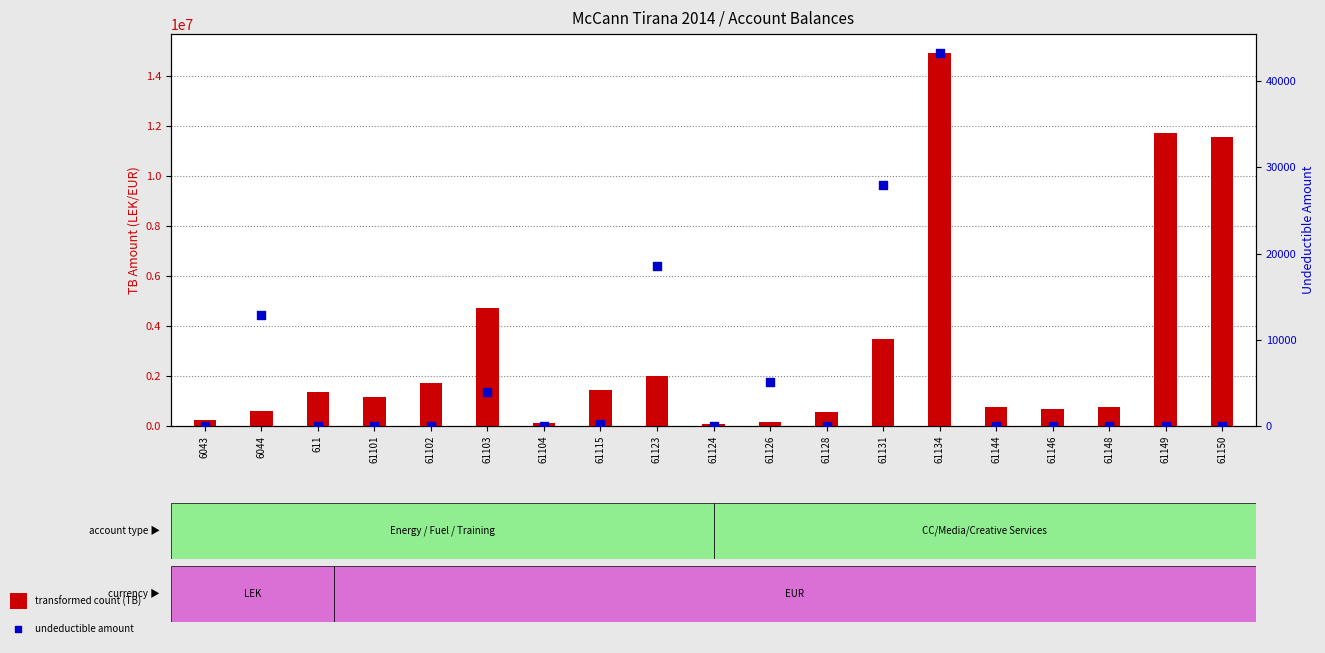

What are all the series names shown in the legend?

transformed count, undeductible amount